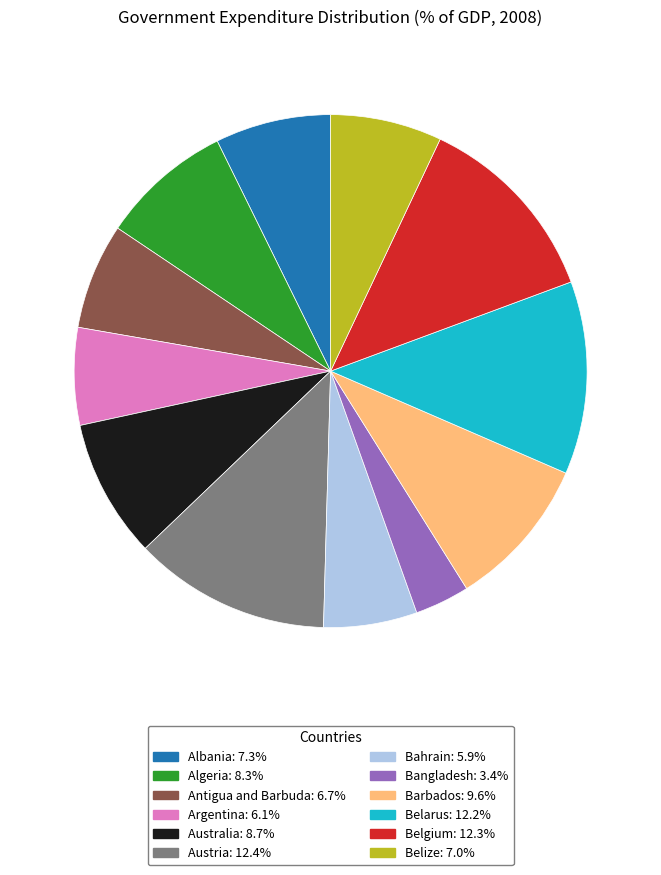

Combined, do Belgium and Austria account for over 50%?

No